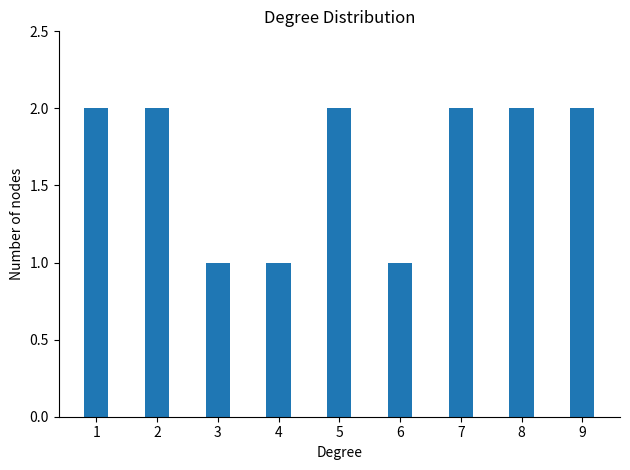

How many data points does each series have?

9